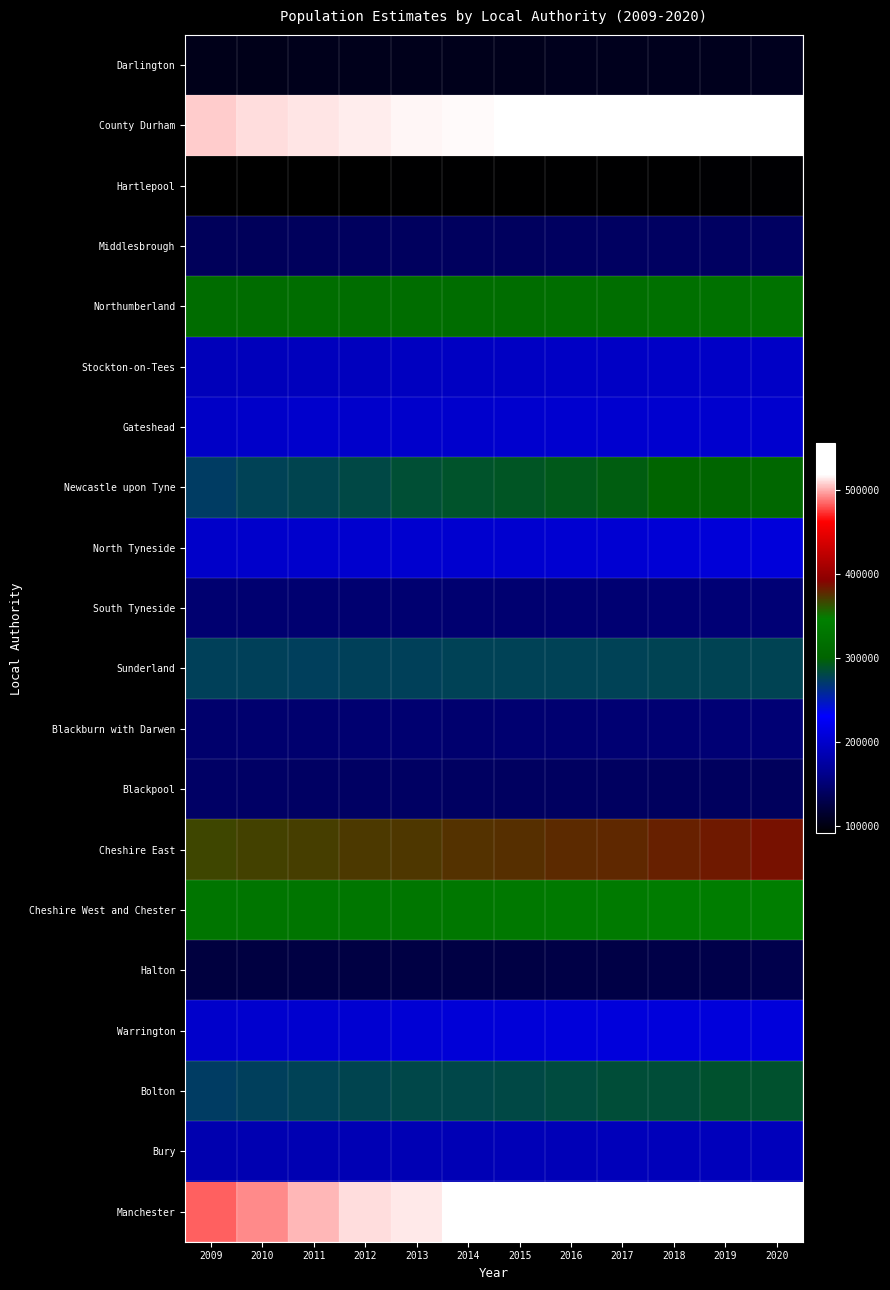

Rank the series by their maximum value, from highest to lowest.

Manchester, County Durham, Cheshire East, Cheshire West and Chester, Northumberland, Newcastle upon Tyne, Bolton, Sunderland, Warrington, North Tyneside, Gateshead, Stockton-on-Tees, Bury, South Tyneside, Blackburn with Darwen, Blackpool, Middlesbrough, Halton, Darlington, Hartlepool